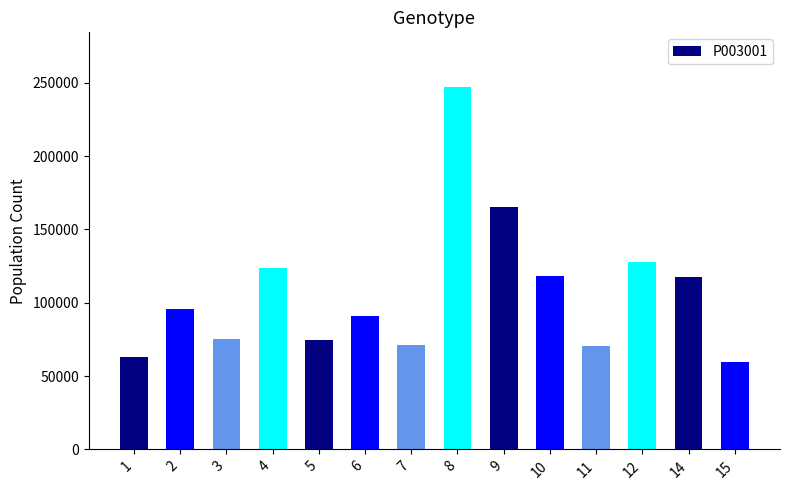

What is the difference between the values at 8 and 9?

82172